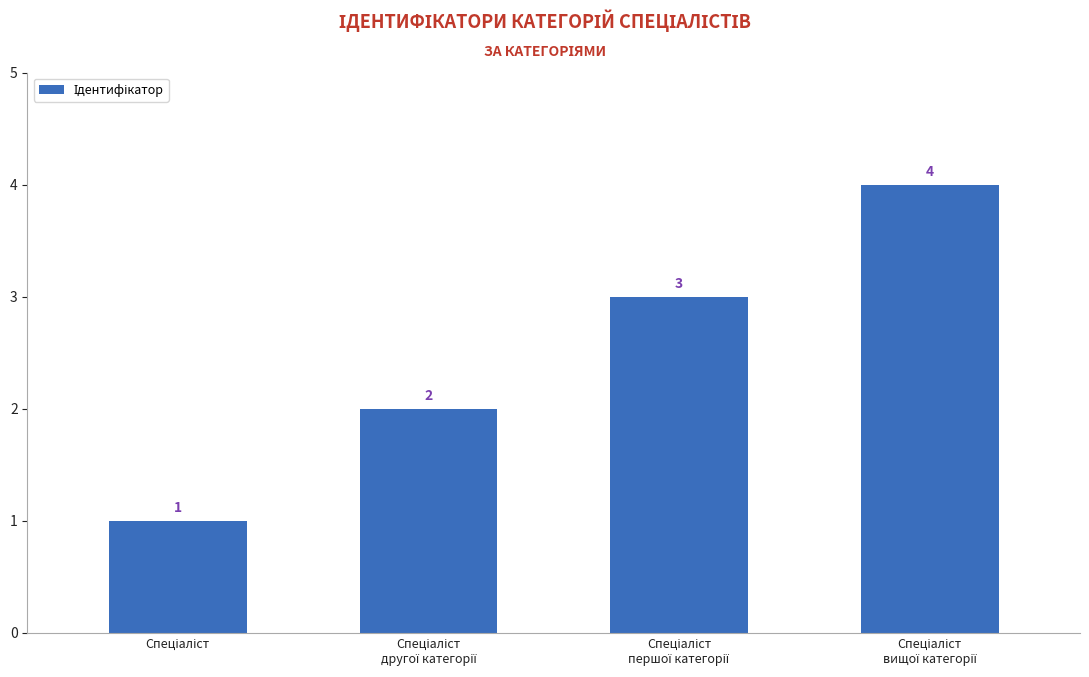

What is the value of the 3rd bar from the left?

3